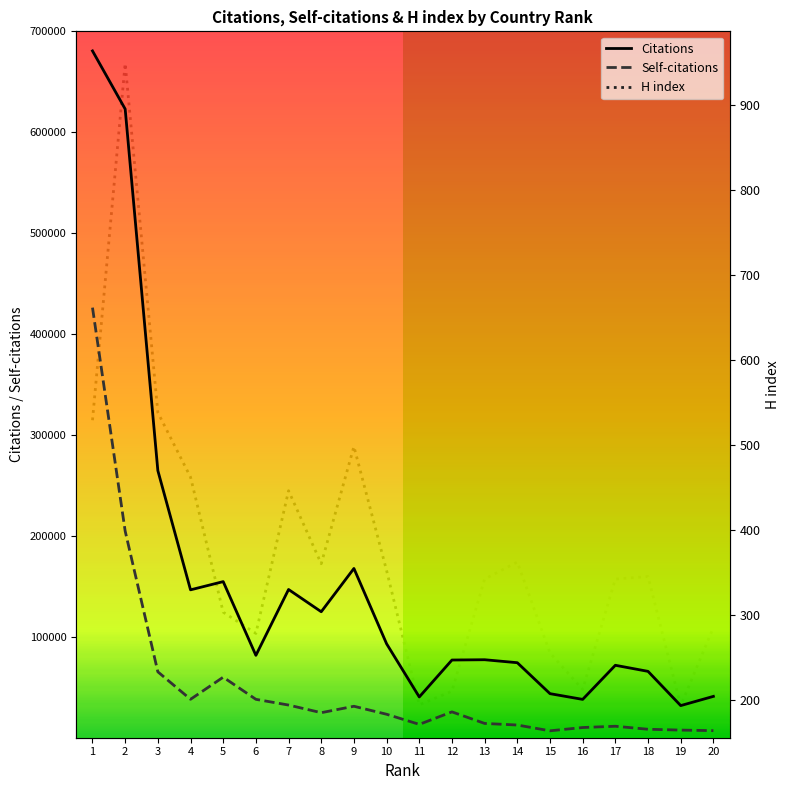

What is the value of the Citations point at the 8th from the left?

124841